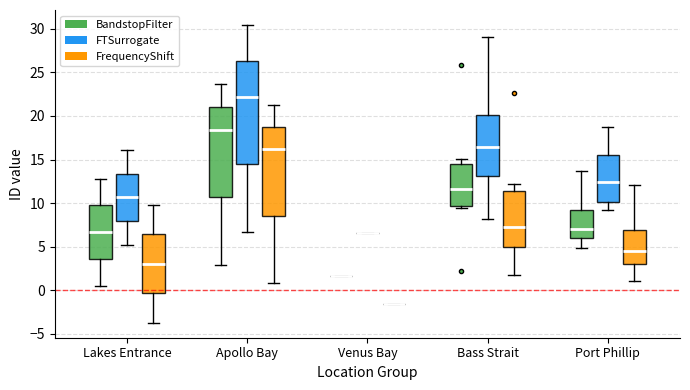

Where does the median line of the box for Lakes Entrance (FrequencyShift) sit on the y-axis? The values are not printed on the chart, so give them approximately, as read against the axis.

3.0